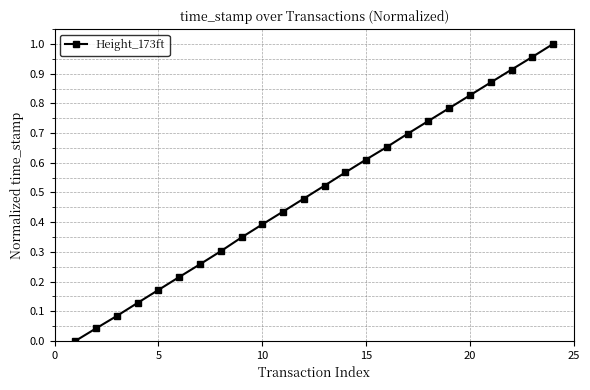

True or false: there are more than 2 points higher than both neighbors.

False